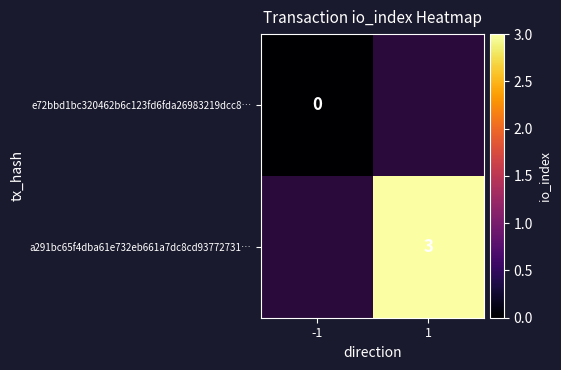

What is the maximum value shown in the chart?

3.0